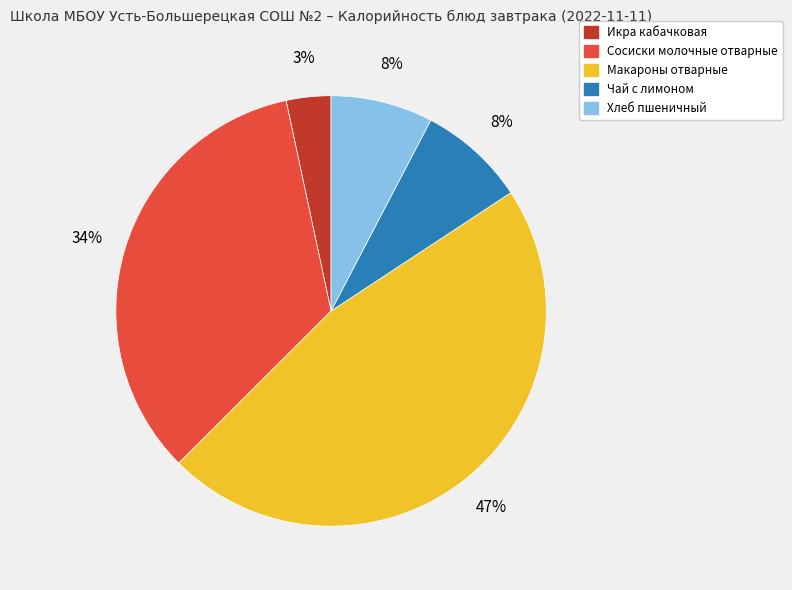

Does Сосиски молочные отварные account for over 50% of the chart?

No